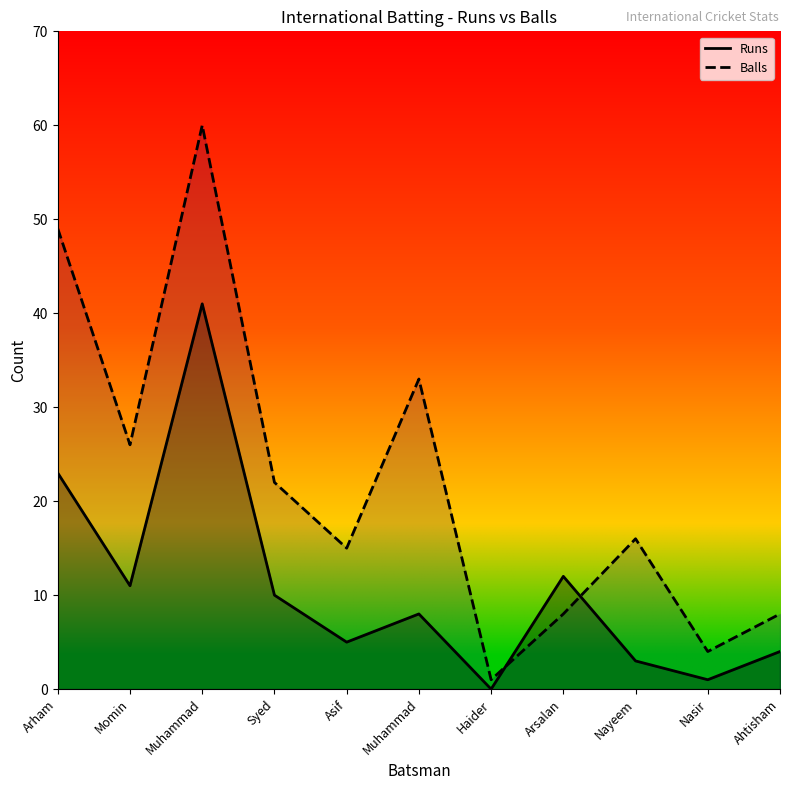

How many interior local valleys does the Balls series have?

4